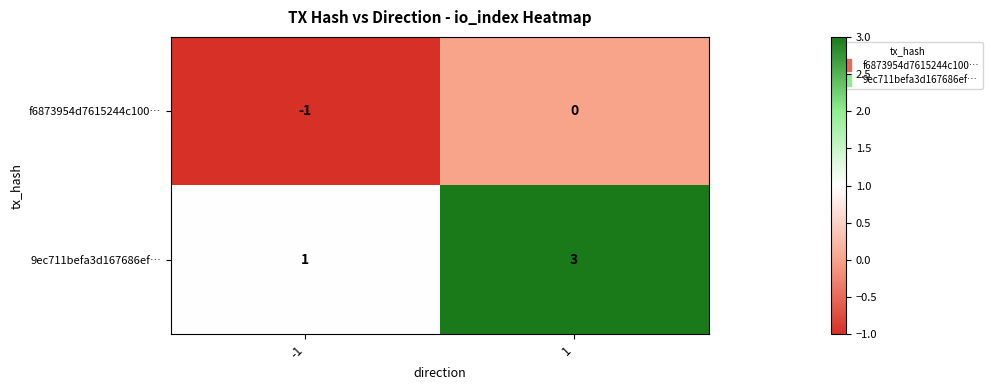

Reading left to right, extract all data points from this chart.

f6873954d7615244c100…: -1=-1	1=0
9ec711befa3d167686ef…: -1=1	1=3